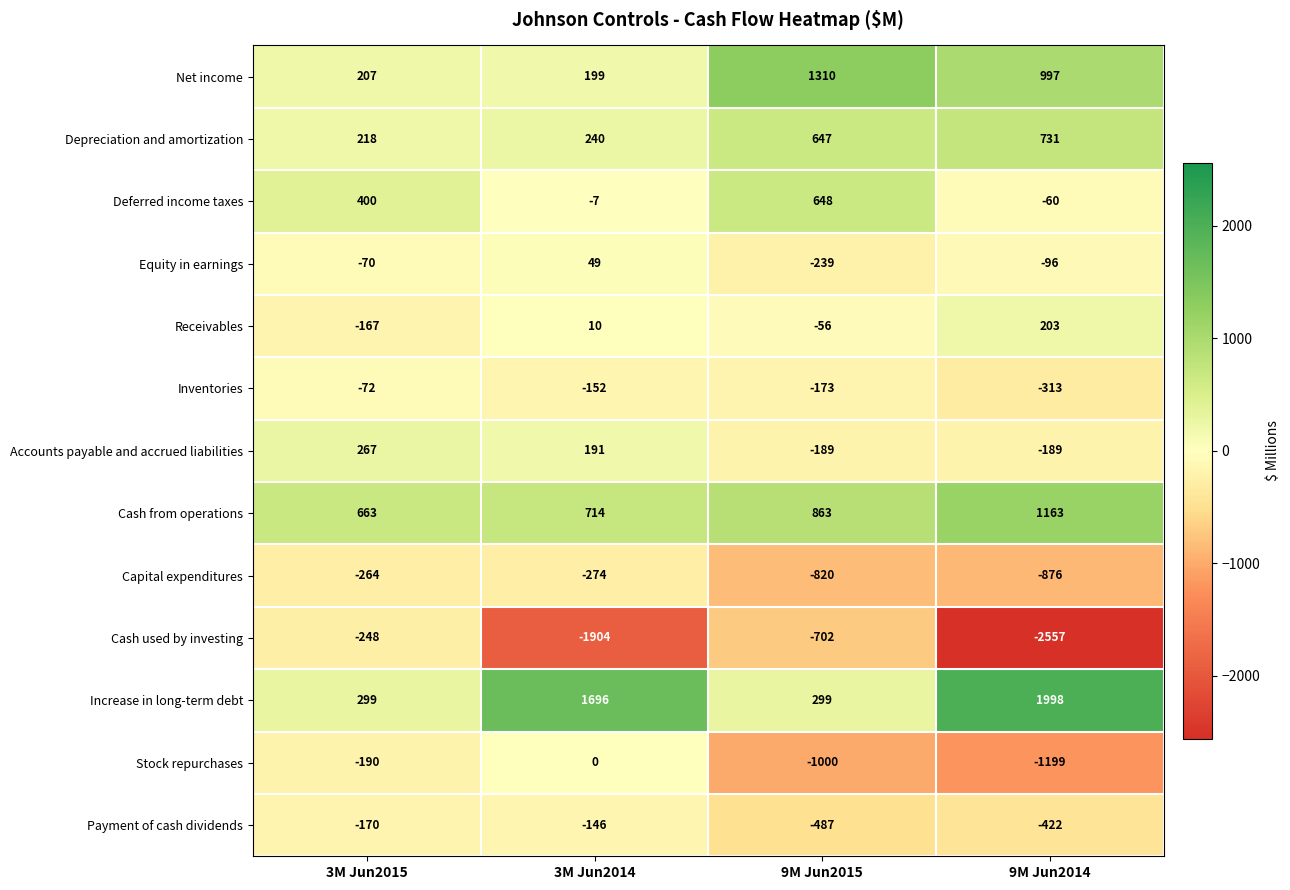

What is the sum of the Depreciation and amortization values at 3M Jun2014 and 9M Jun2015?

887